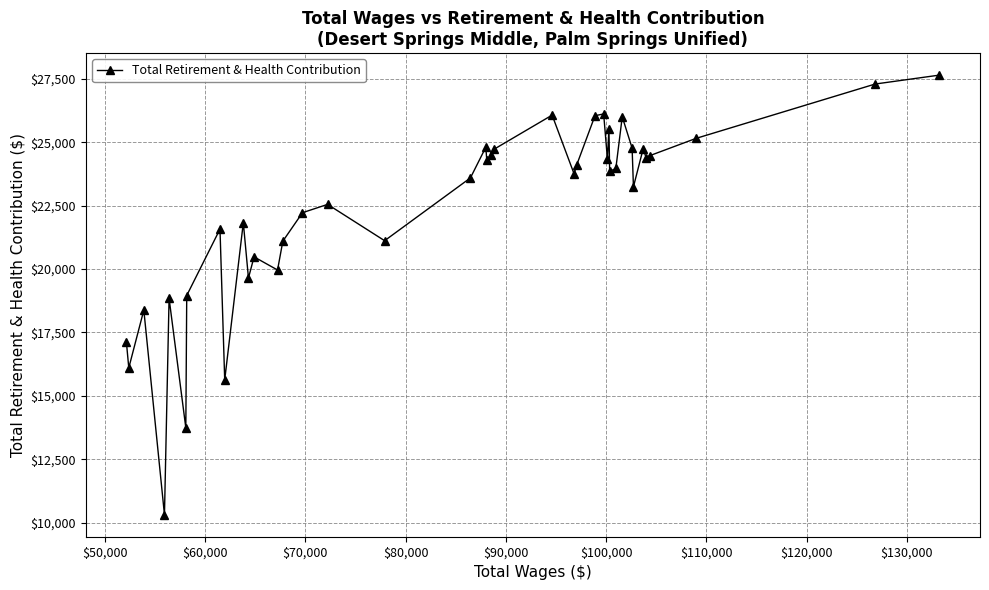

What is the difference between the second highest and second lowest values?

13546